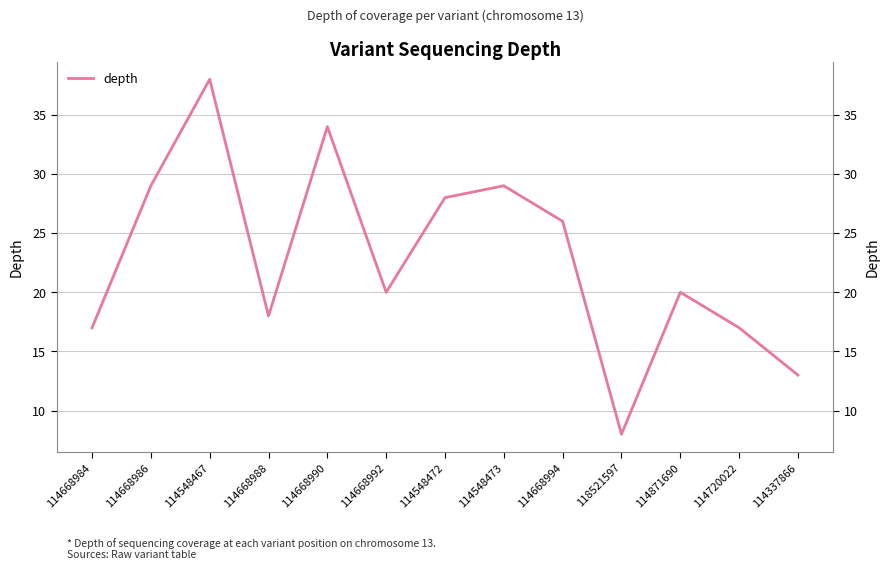

Is it true that the value at 114668994 is 35?

False